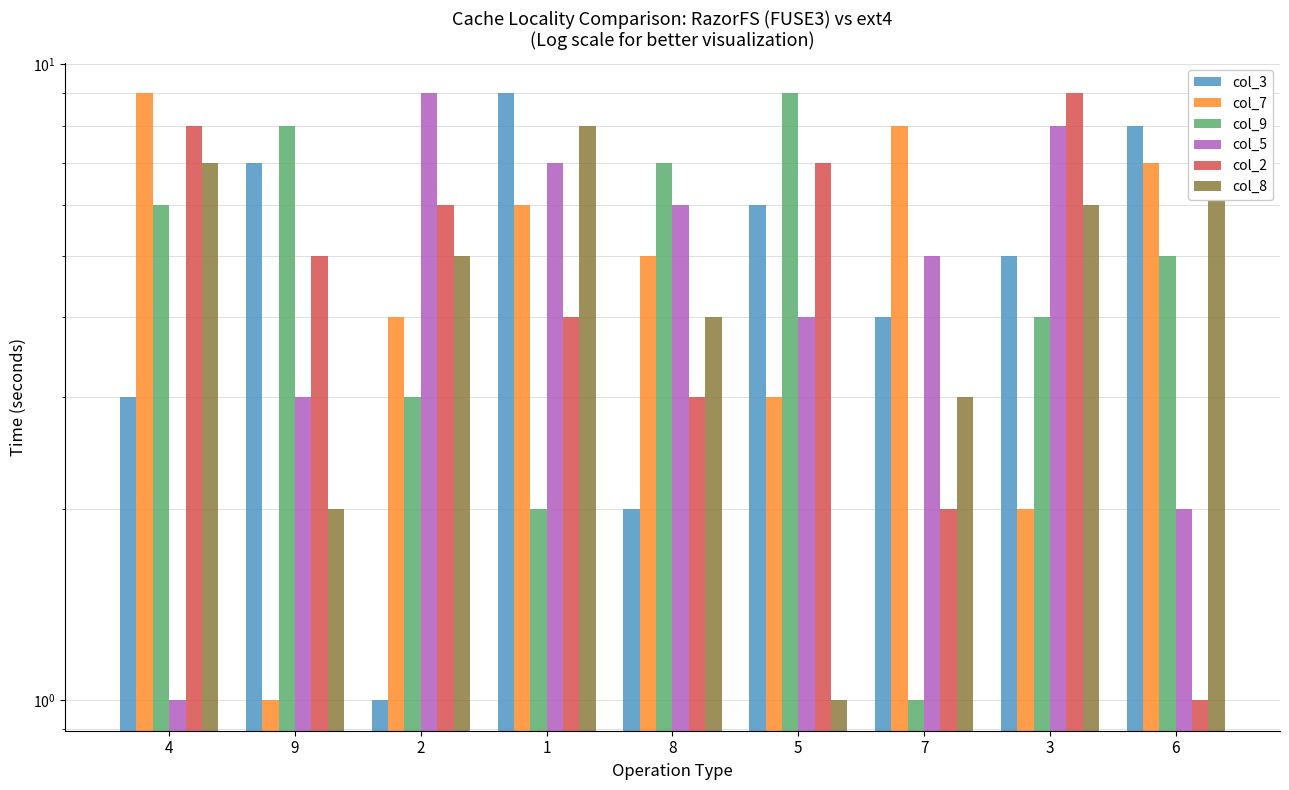

True or false: col_7 has a value of 12 at 4.

False